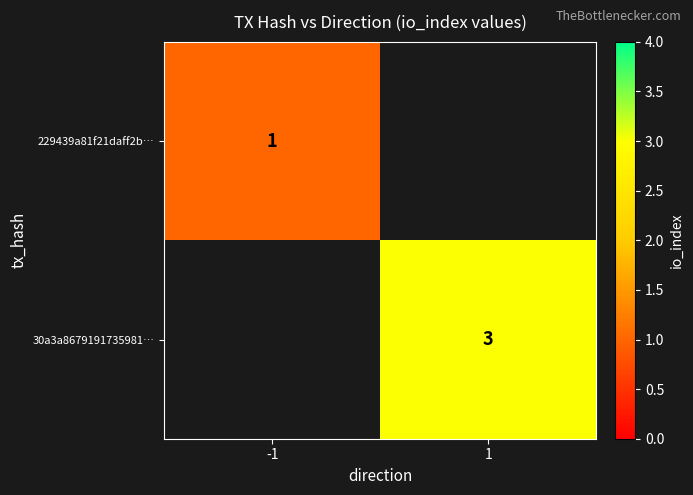

True or false: 30a3a8679191735981… has a value of 3 at 1.

True